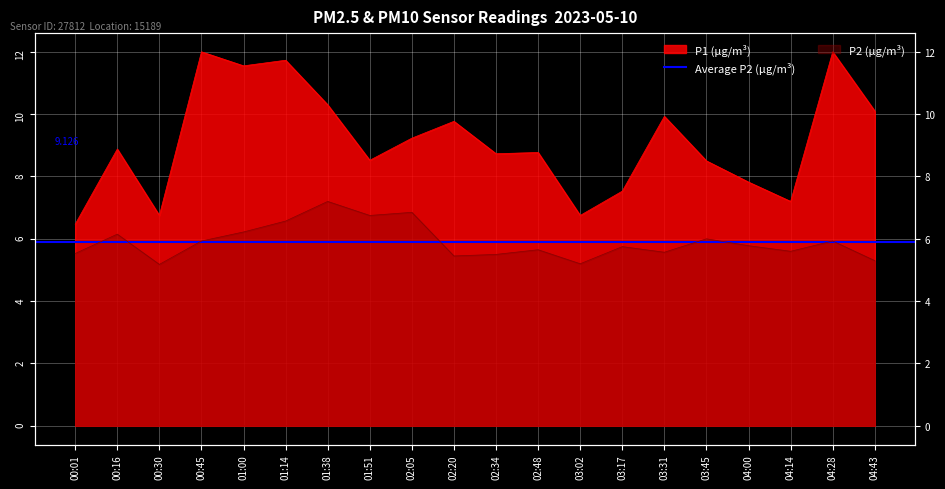

At which category is the sum across all series the highest?

01:14